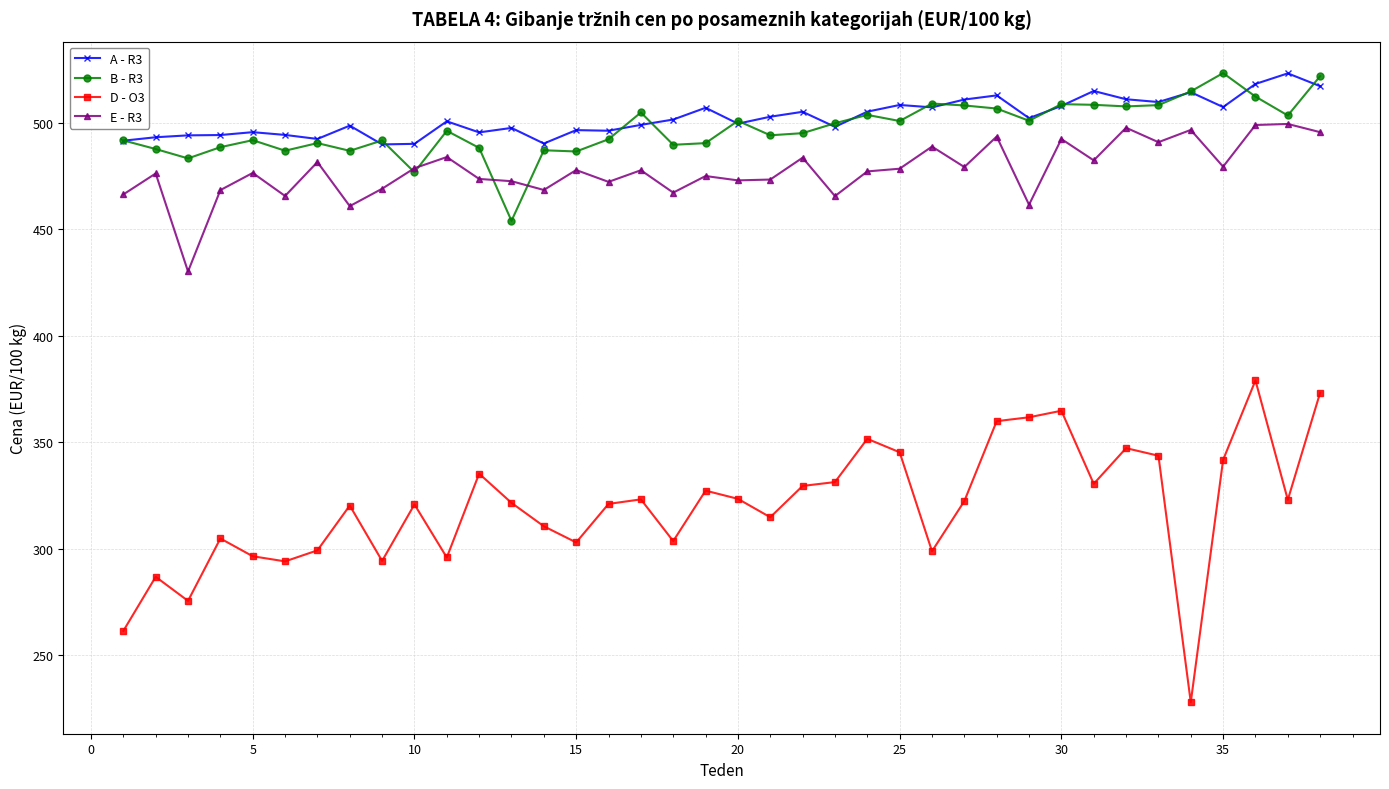

What is the minimum value shown in the chart?

227.9